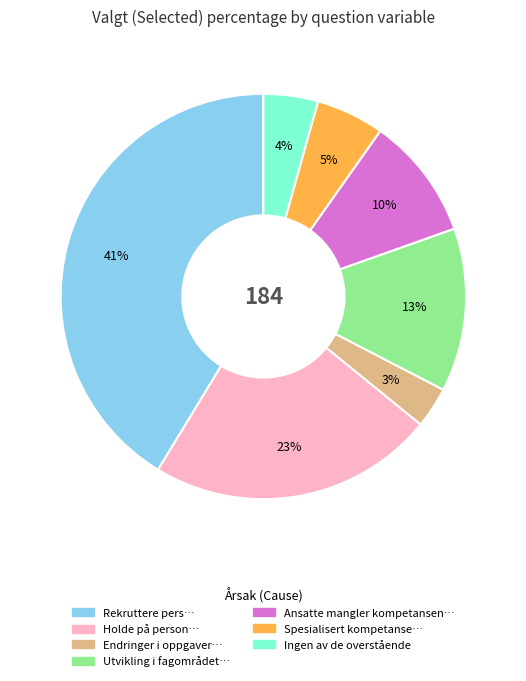

To the nearest percent, what is the difference between the largest and smallest slice percentages?

38%